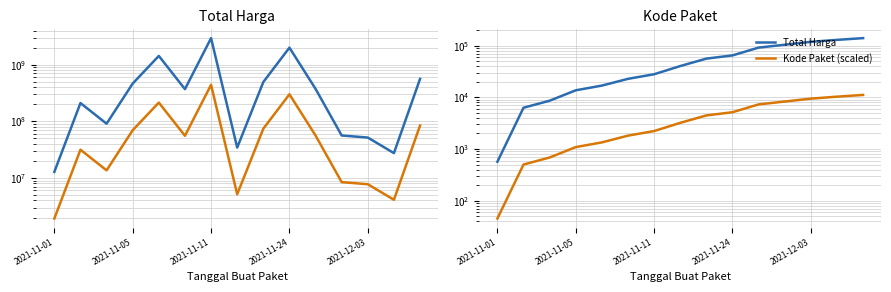

True or false: Kode Paket (scaled) has more than 1 points higher than both neighbors.

False